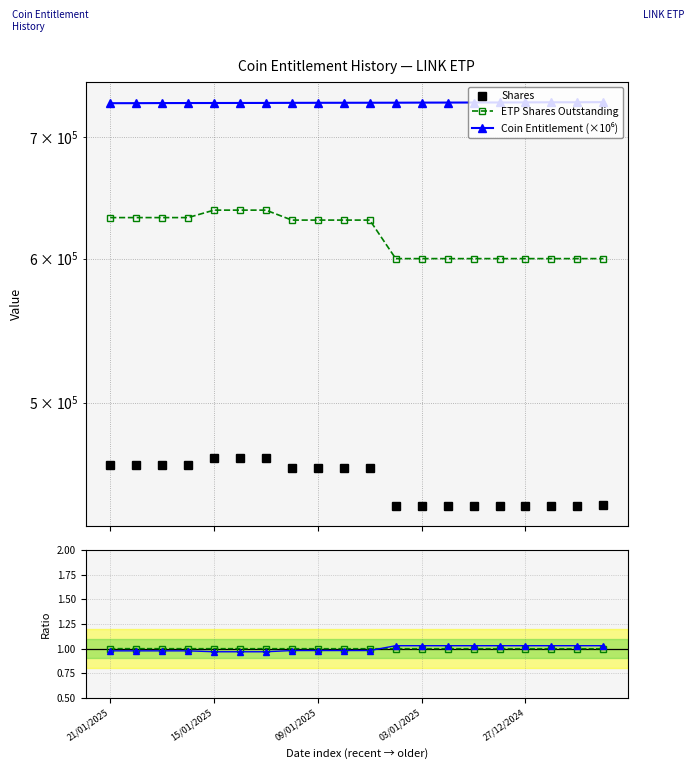

What is the total value across all series at 14?

1769874.9